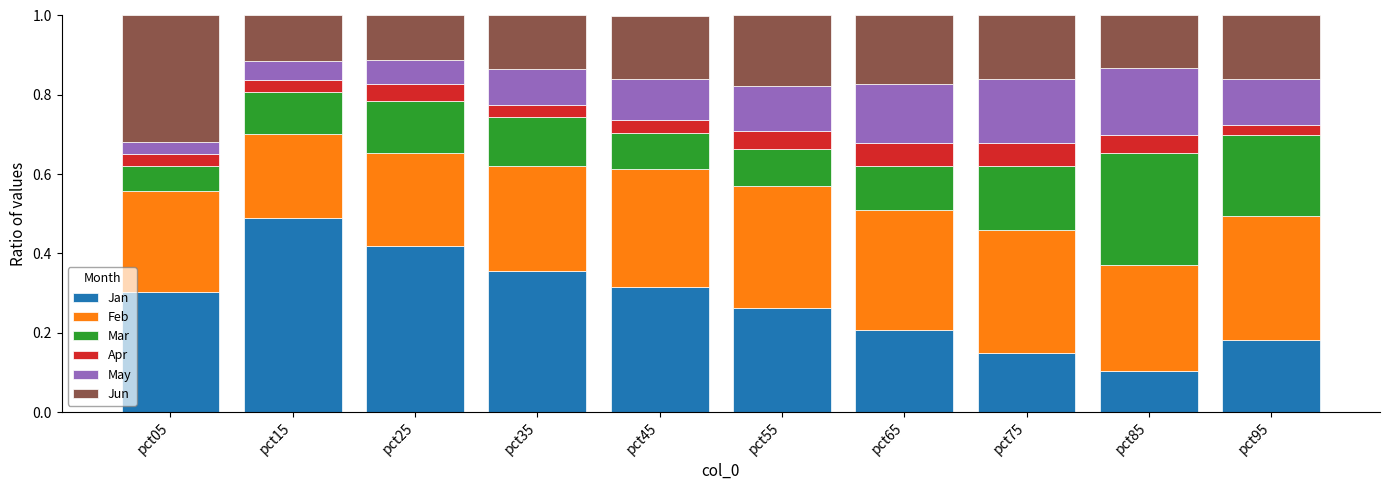

What is the total value across all series at pct05?

1.0